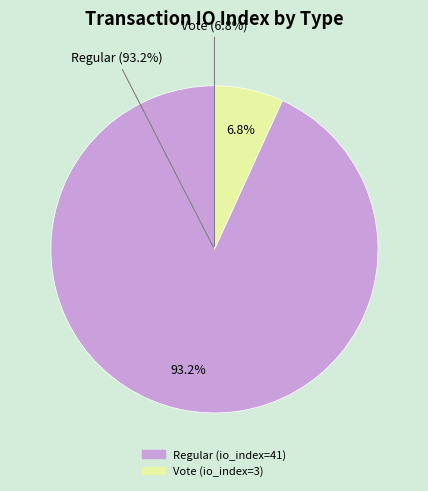

Approximately how many times larger is the value at Vote (io_index=3) compared to Regular (io_index=41)?

0.1